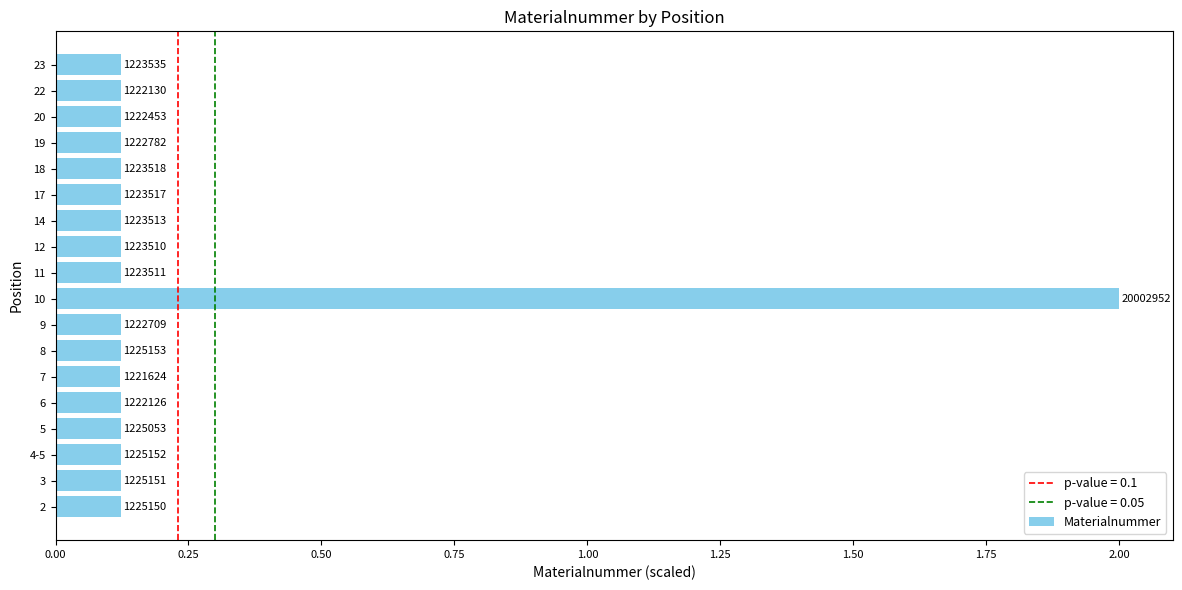

How many bars are there in total?

18